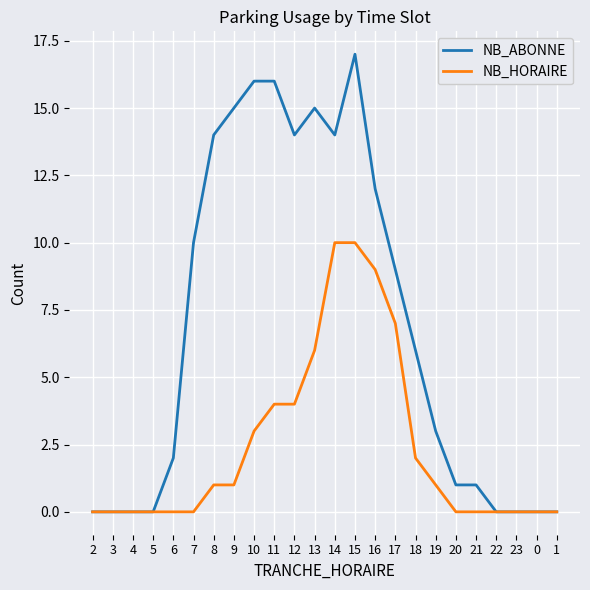

The NB_HORAIRE series shows 6 at 13. True or false?

True